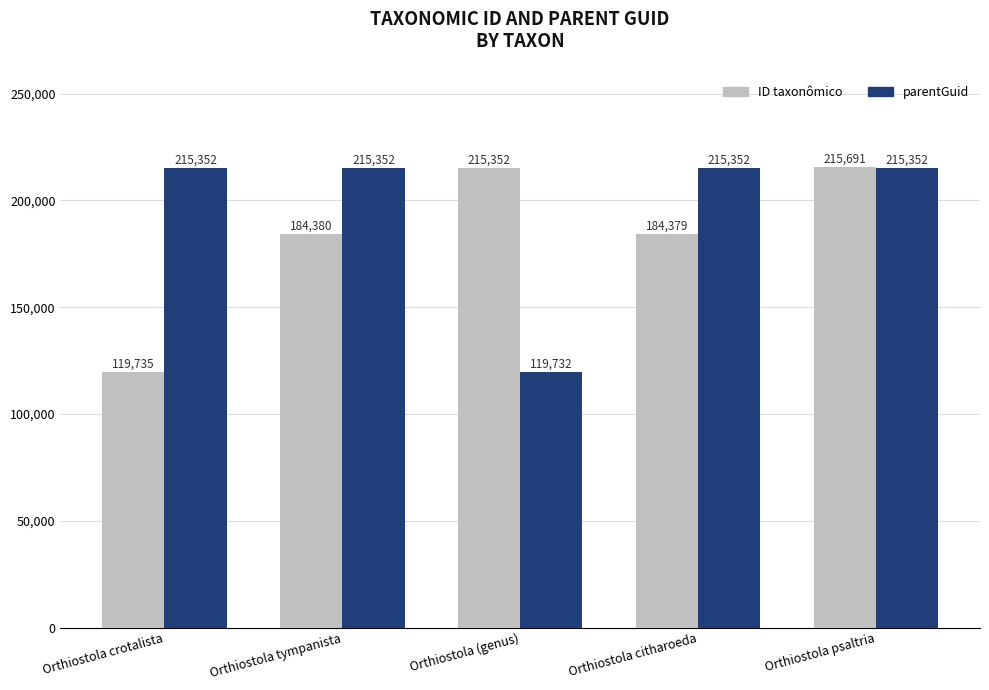

Are the bars grouped side by side (vs. stacked)?

Yes